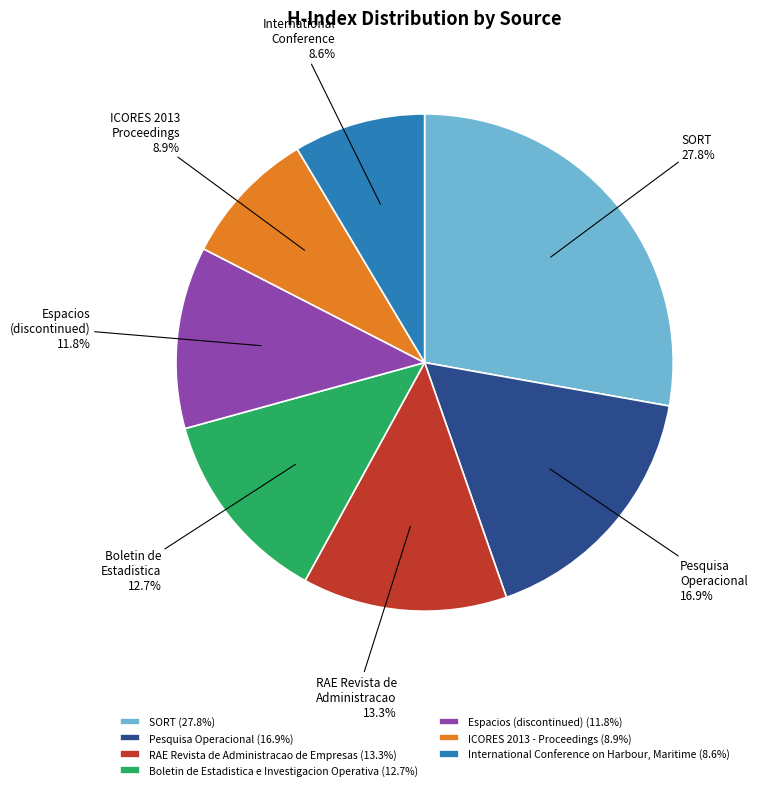

The Boletin de Estadistica e Investigacion Operativa slice represents 13% of the pie. True or false?

True